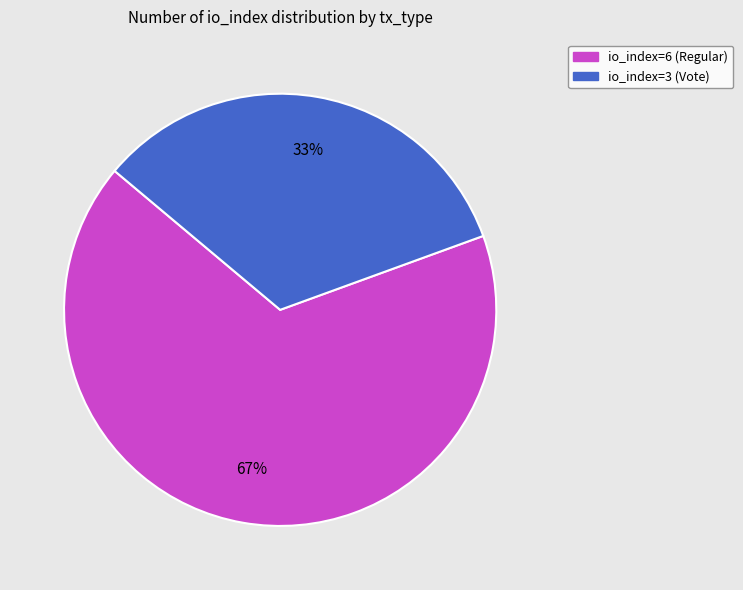

Which slice is the smallest?

io_index=3 (Vote)